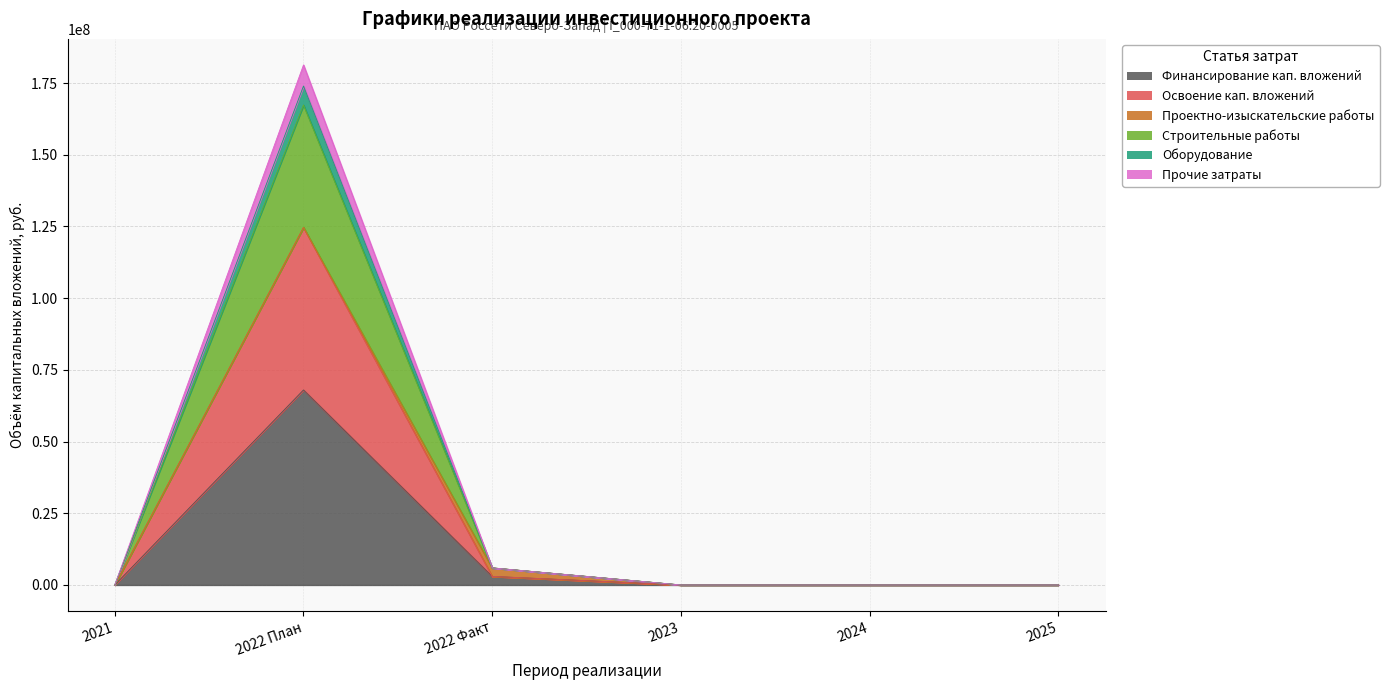

True or false: Прочие затраты and Строительные работы cross at least once.

False